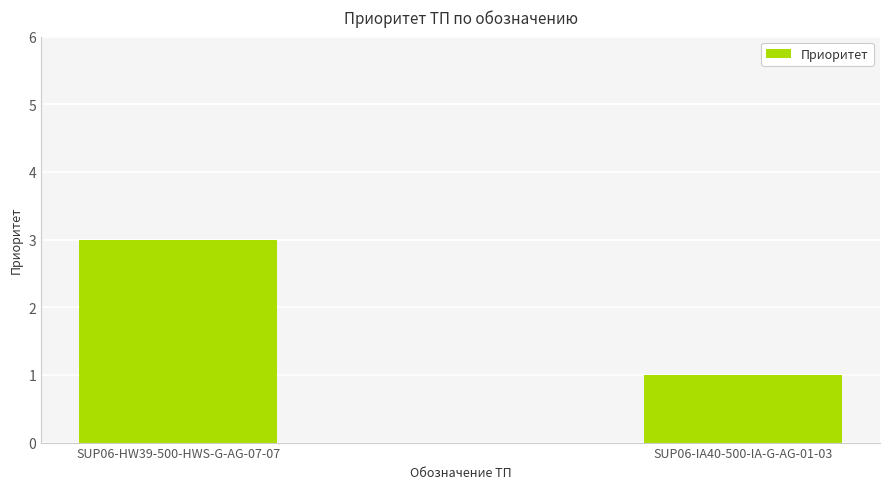

True or false: the data shows 2 at SUP06-HW39-500-HWS-G-AG-07-07.

False